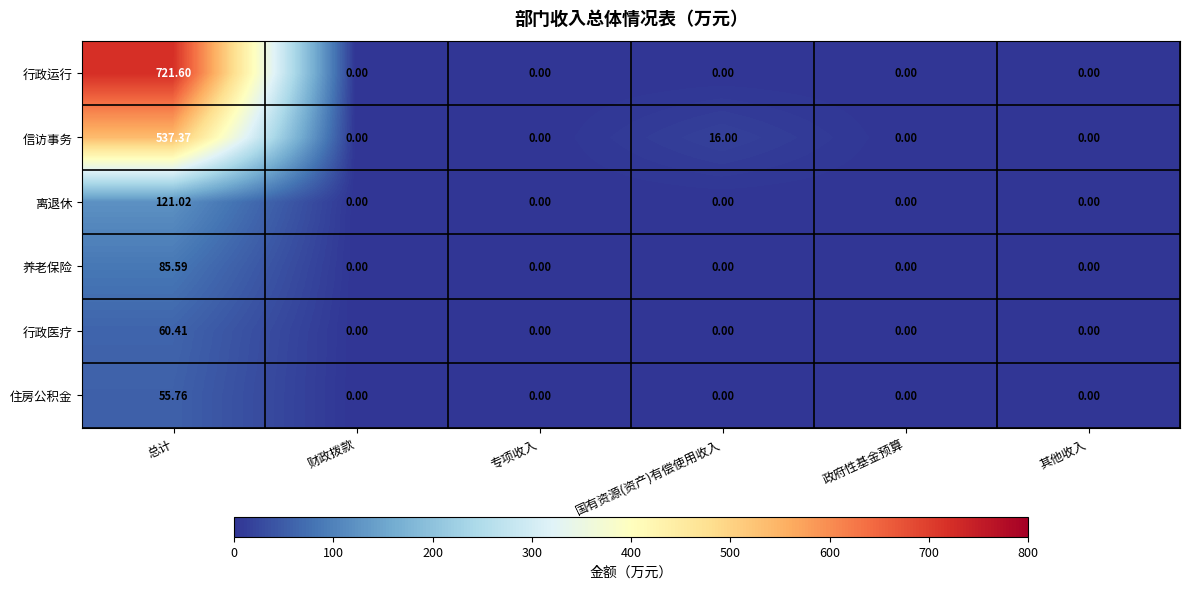

At 总计, list the series in order from largest to smallest.

行政运行, 信访事务, 离退休, 养老保险, 行政医疗, 住房公积金